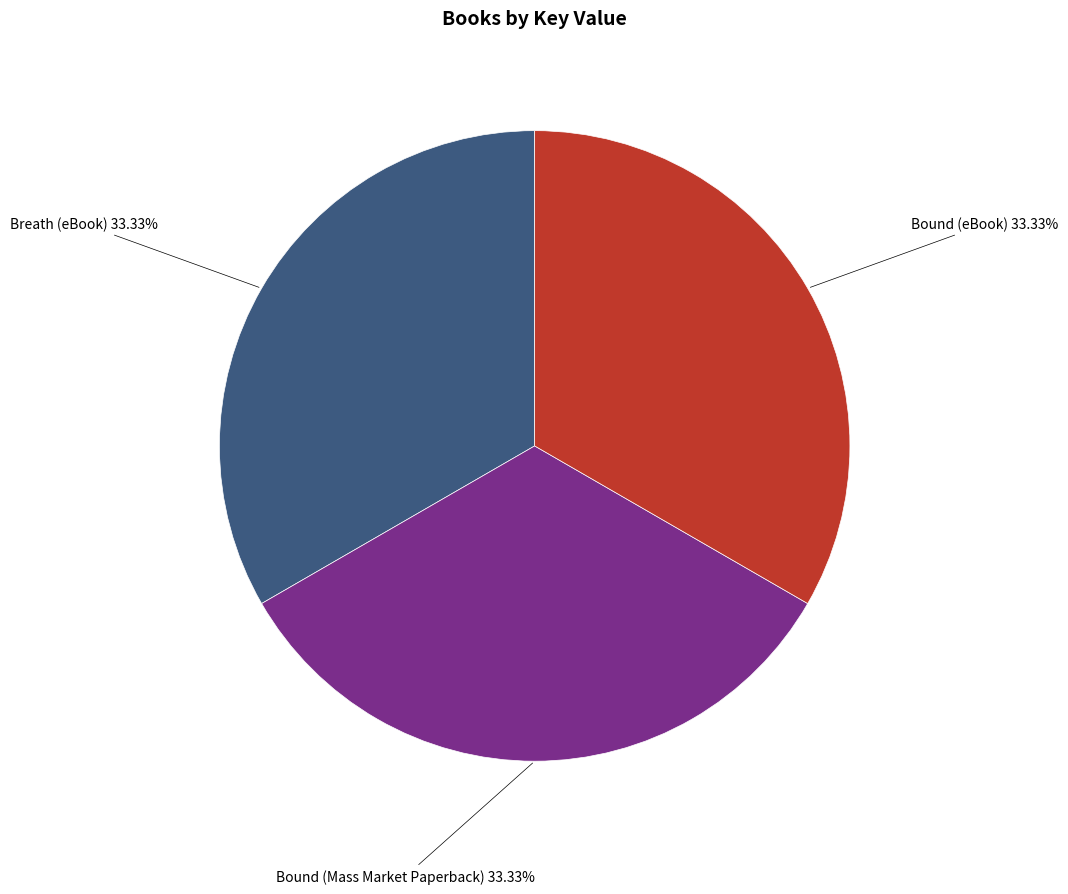

Is there a majority slice in this chart?

No